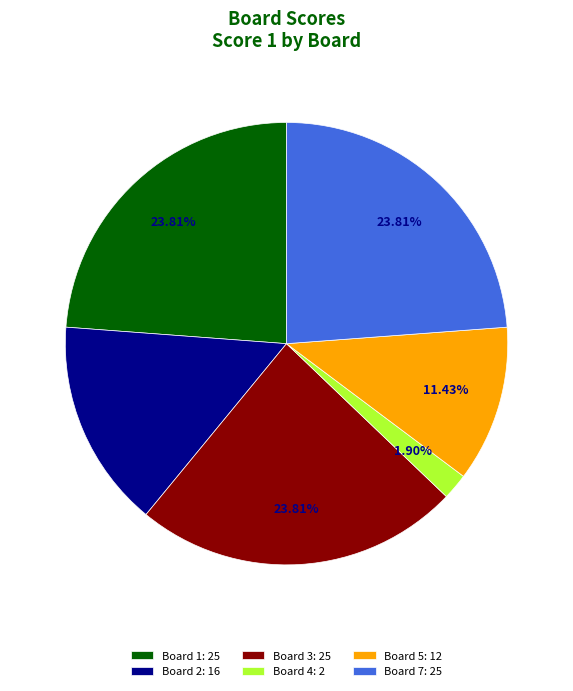

How many slices are in this pie chart?

6